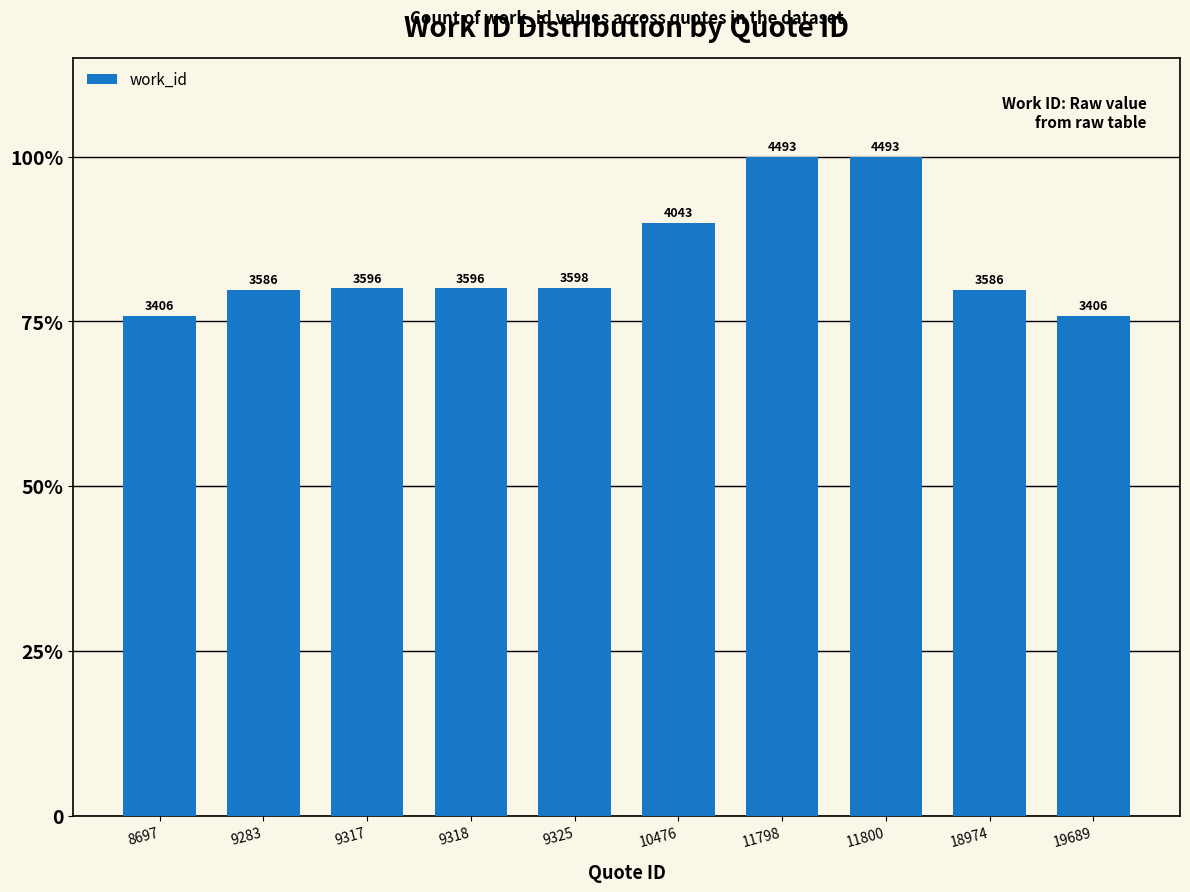

Does the chart contain any negative values?

No